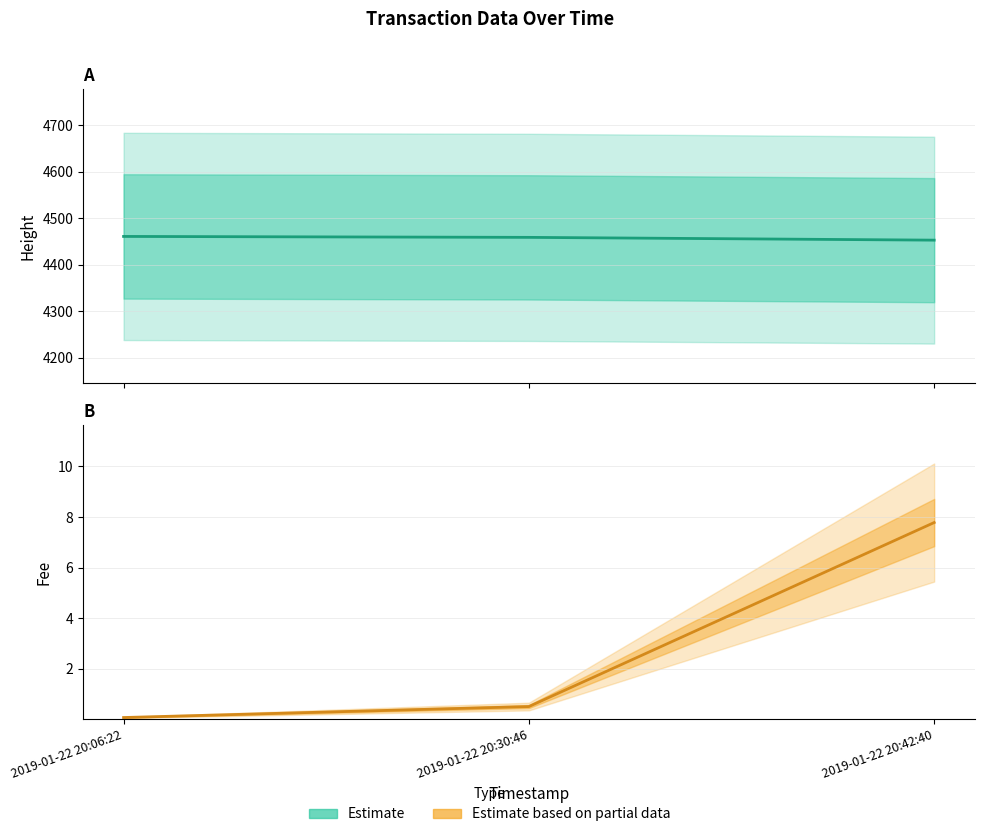

The value of Fee (Estimate based on partial data) at 2019-01-22 20:06:22 is 0.1. True or false?

True